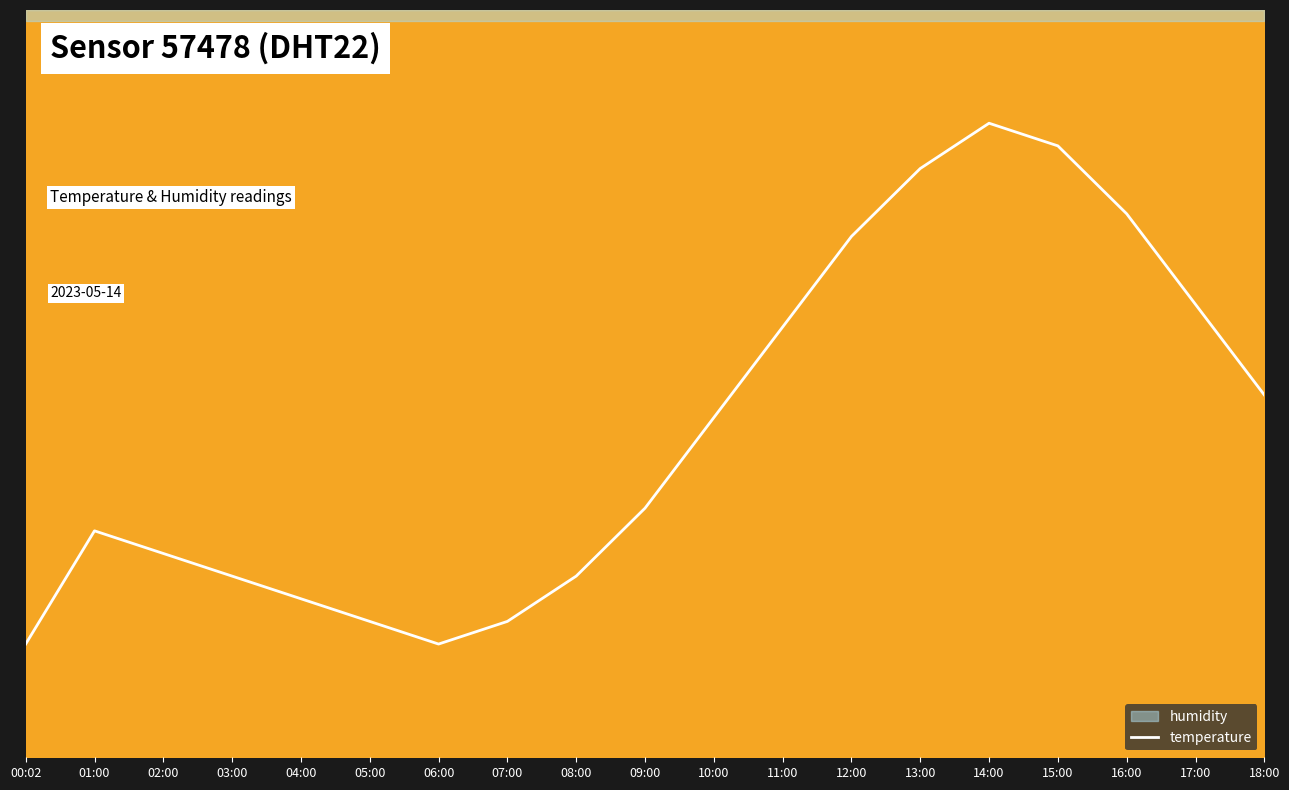

What is the difference between the values at 14:00 and 06:00?

2.3